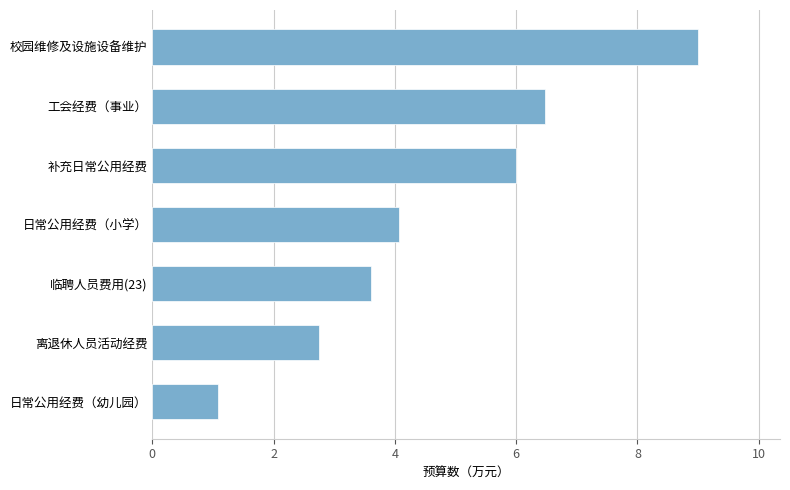

What is the ratio of the value at 临聘人员费用(23) to the value at 离退休人员活动经费?

1.3